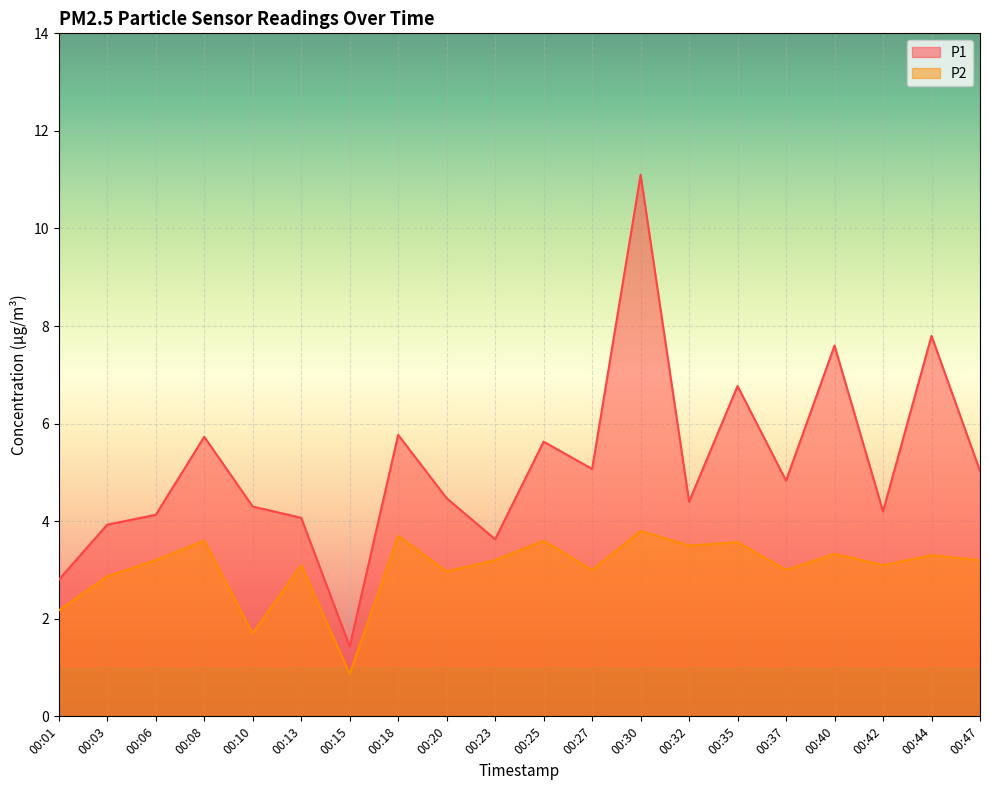

How many data points in P1 are less than 4?

4